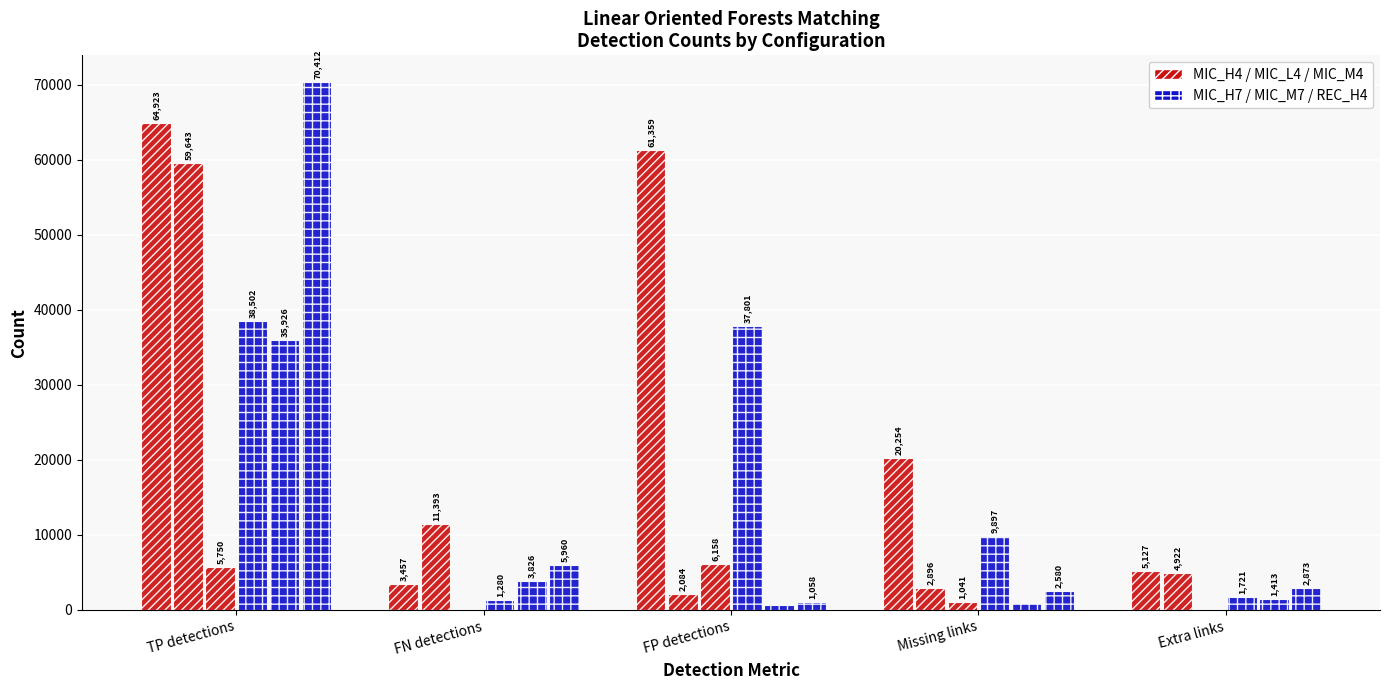

Are the bars horizontal?

No